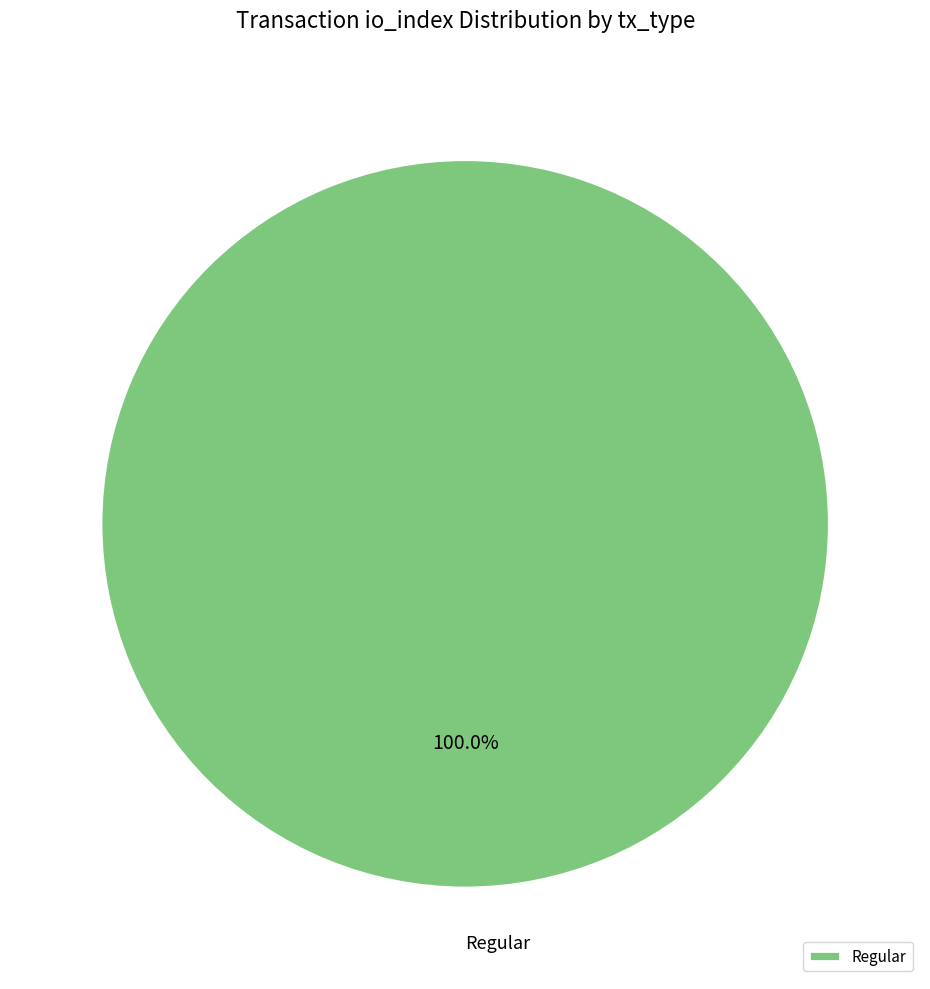

How many slices are in this pie chart?

1